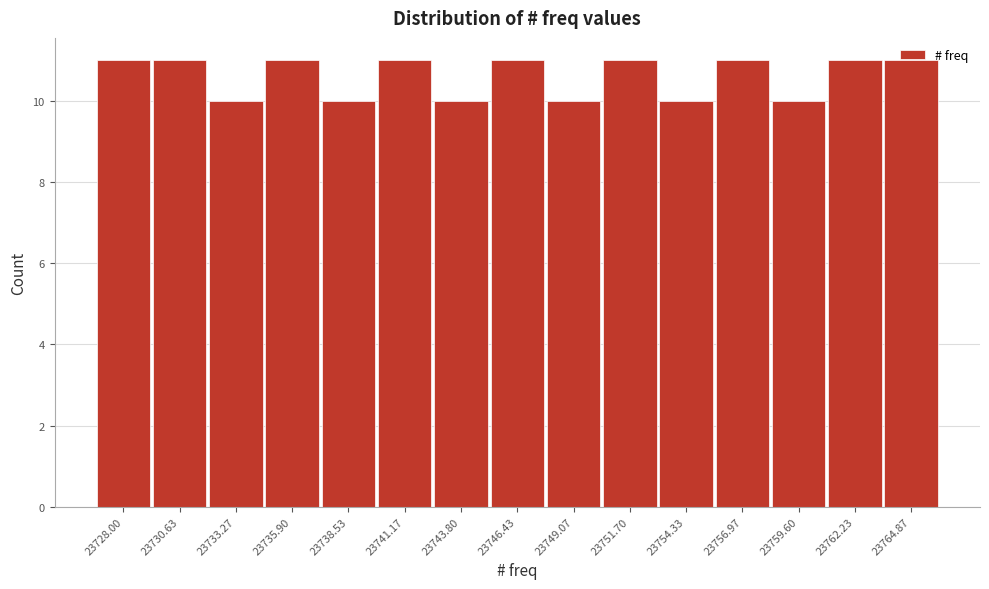

Which has a higher value, 23749.07 or 23762.23?

23762.23